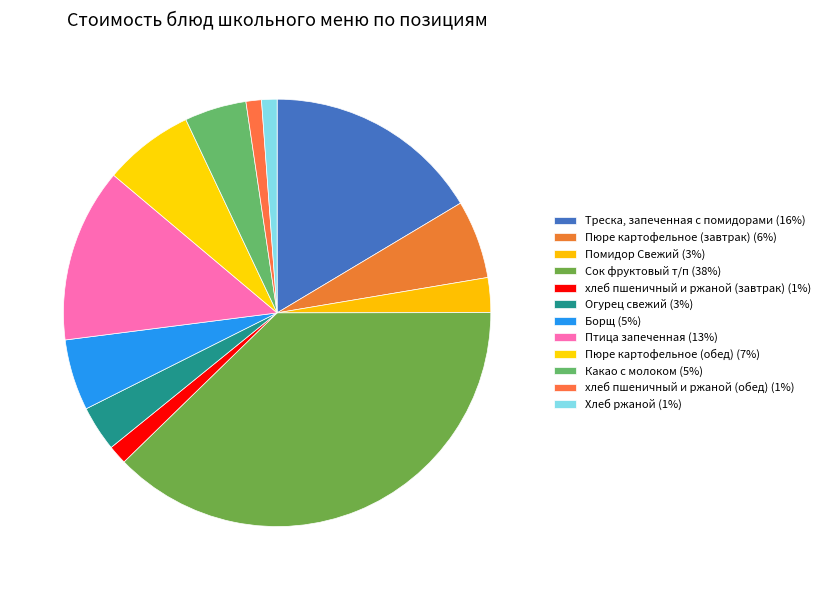

Count the number of slices in the pie.

12